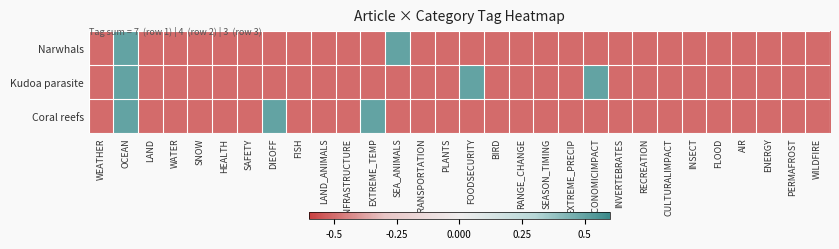

Which series has the widest spread of values?

Narwhals